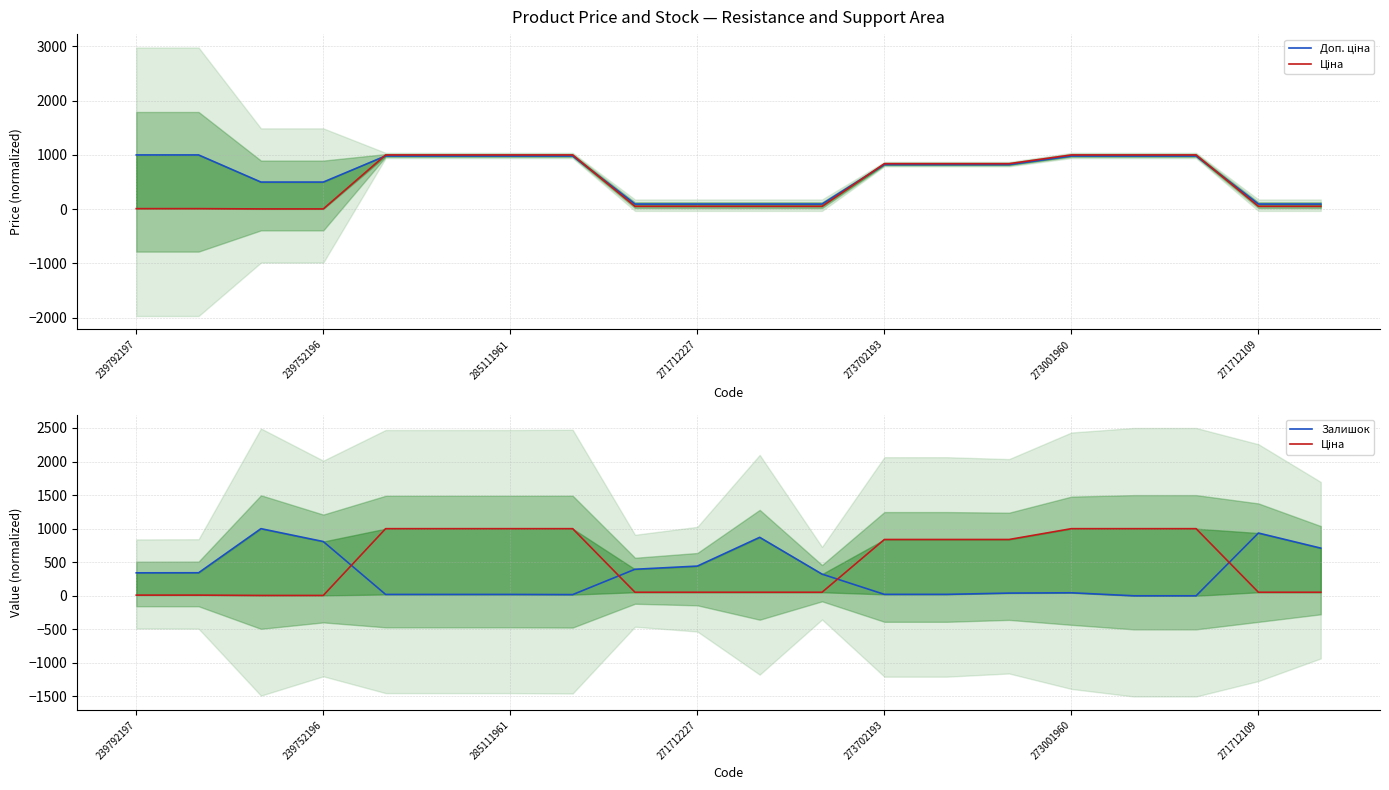

What is the difference between the highest and lowest values at 273001960?

979.9